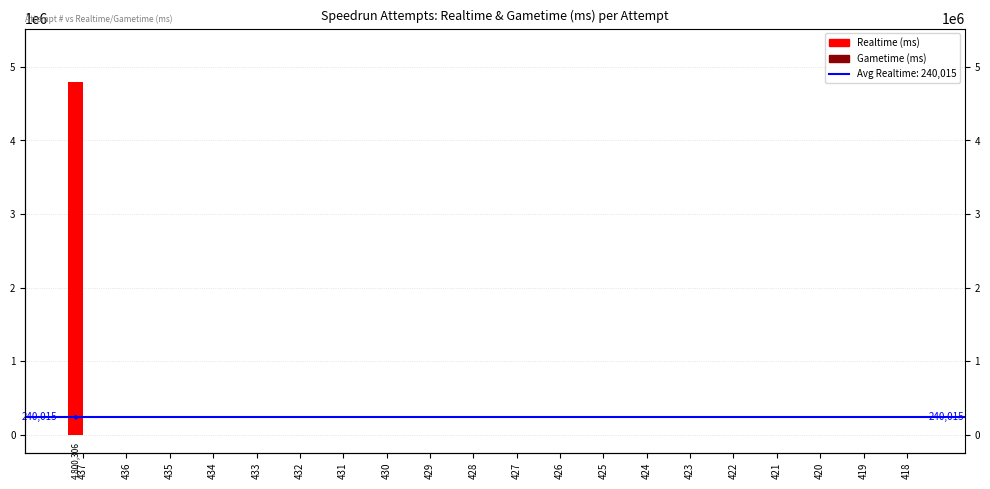

Between 431 and 423, which series saw the biggest shift?

Realtime (ms)